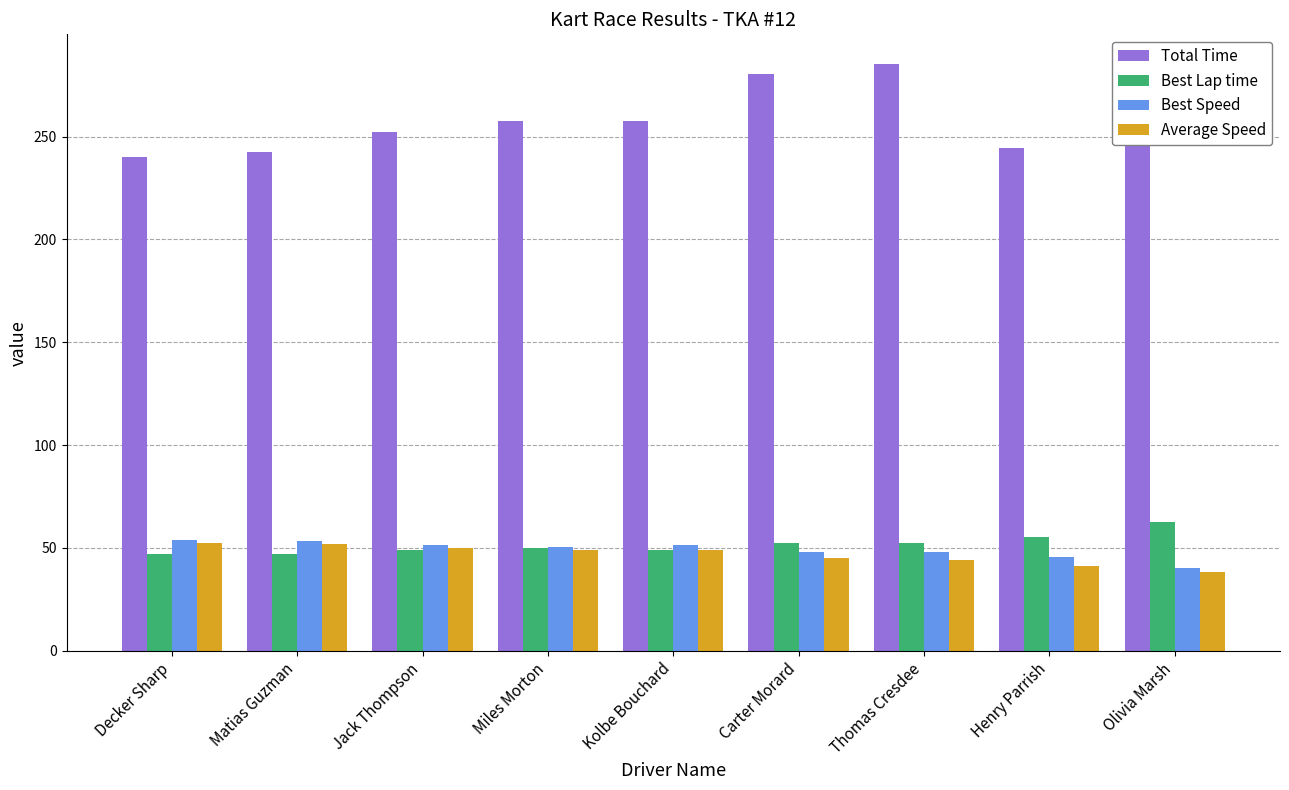

What is the difference between the maximum and minimum values in the Total Time series?

45.6